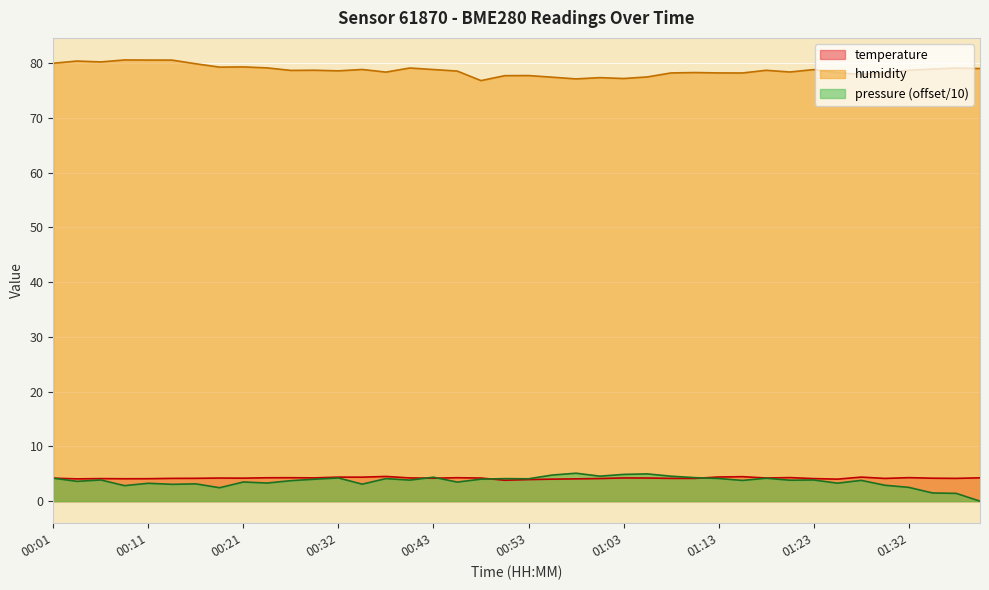

Which series changed the most between 00:46 and 01:23?

humidity